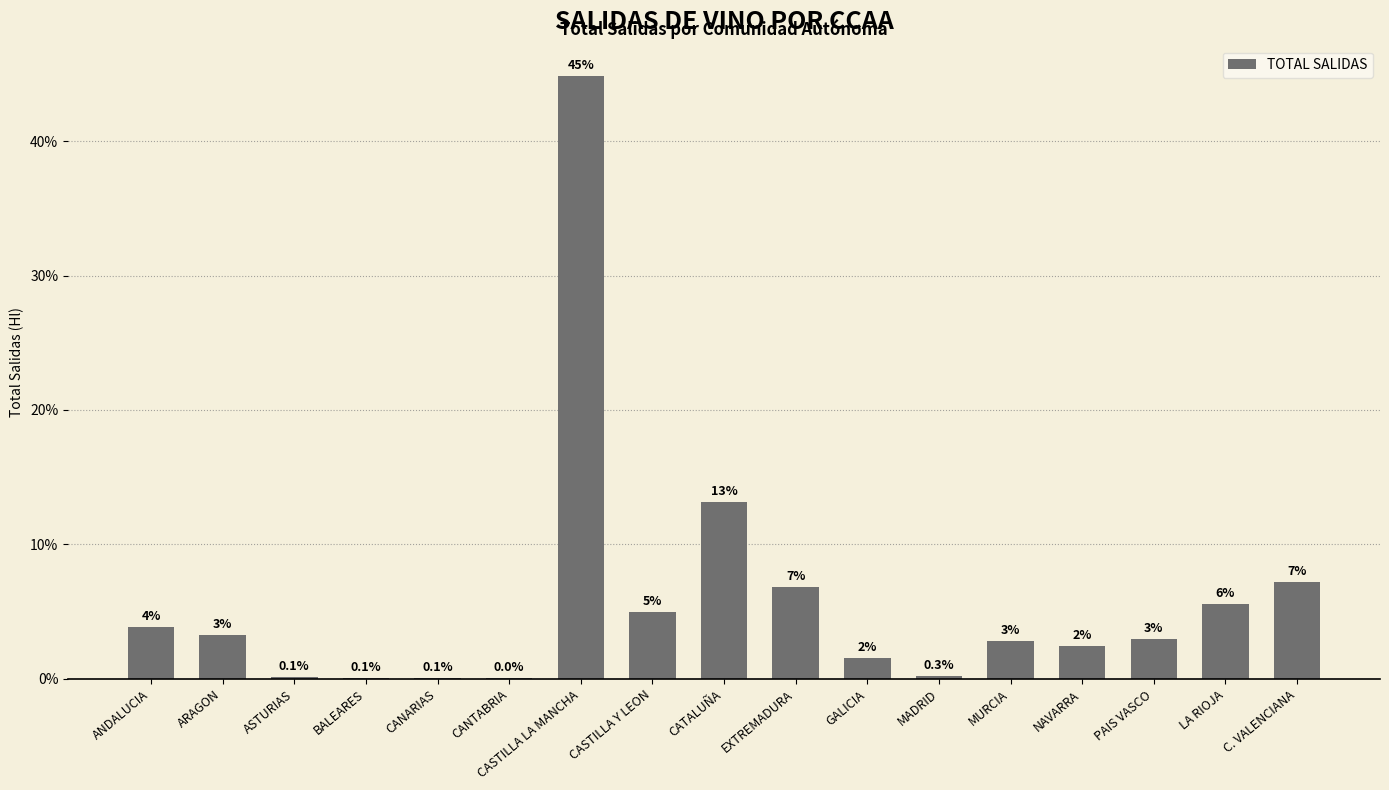

Are the bars horizontal?

No